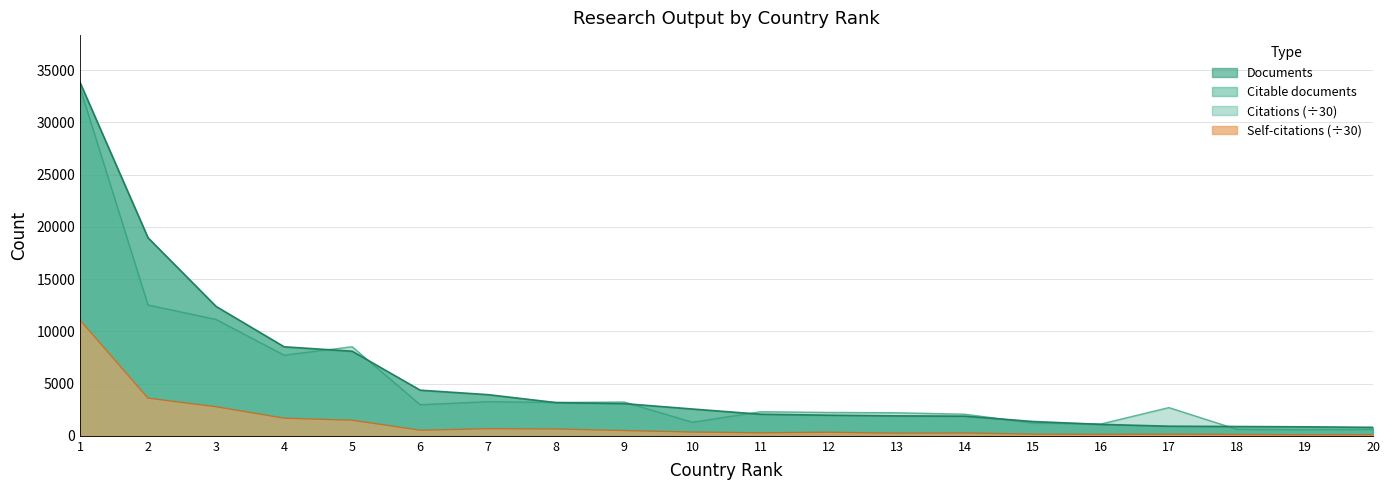

Is it true that Citations equals 104.0 at 20?

True